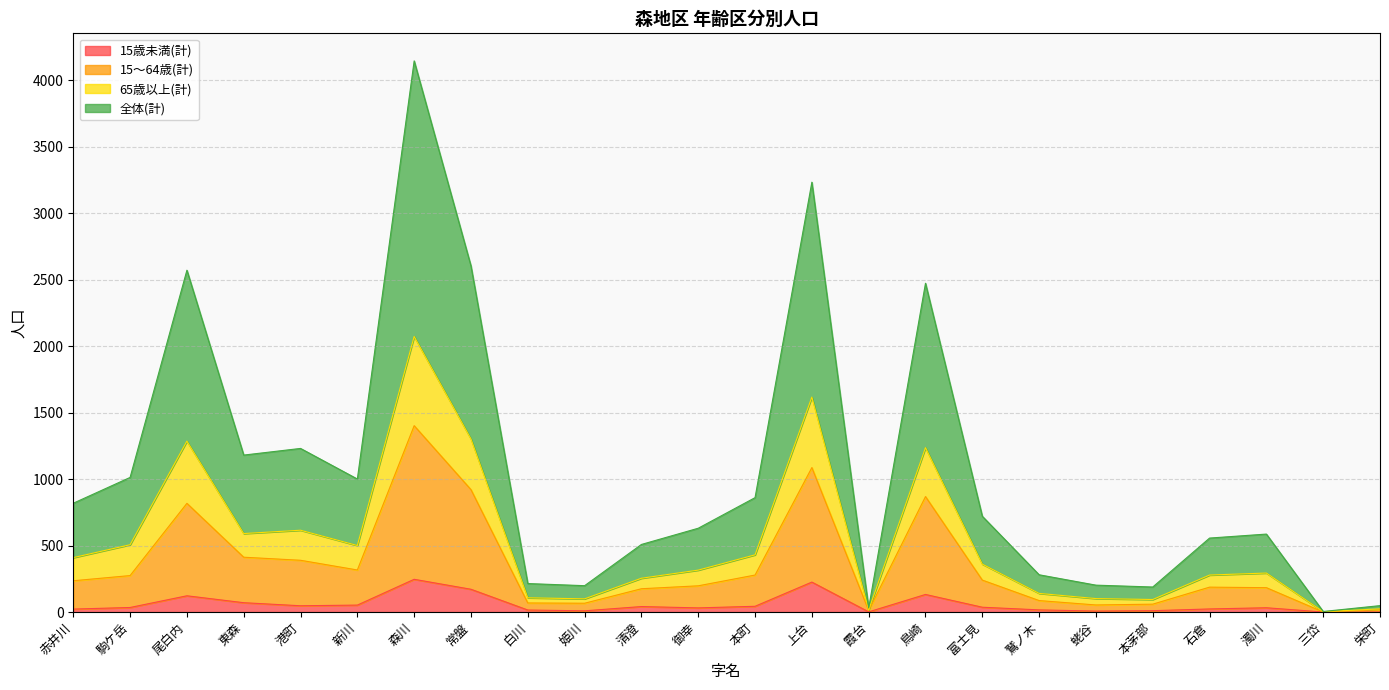

True or false: 全体(計) and 15歳未満(計) intersect in this chart.

False